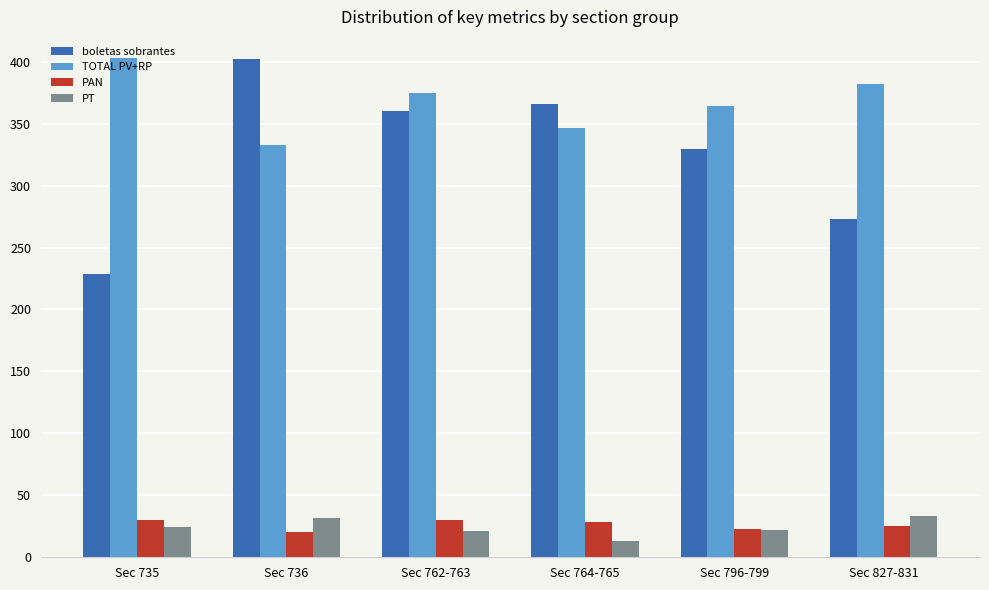

Are the bars horizontal?

No